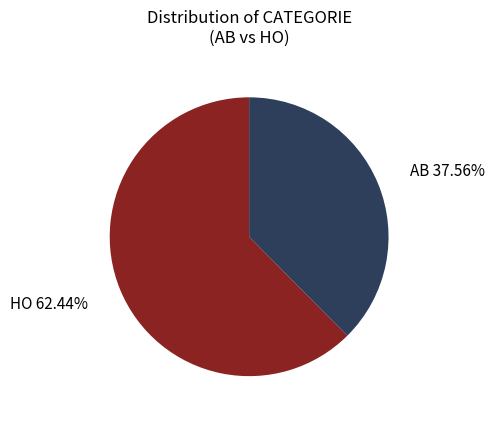

Does any single category account for the majority?

Yes